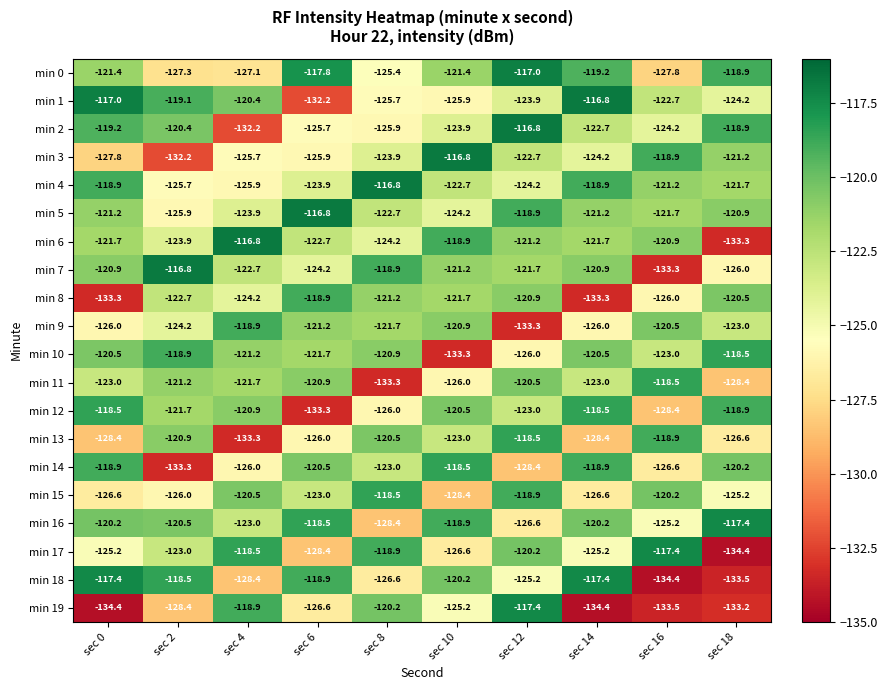

Between sec 10 and sec 14, which series saw the biggest shift?

min 10